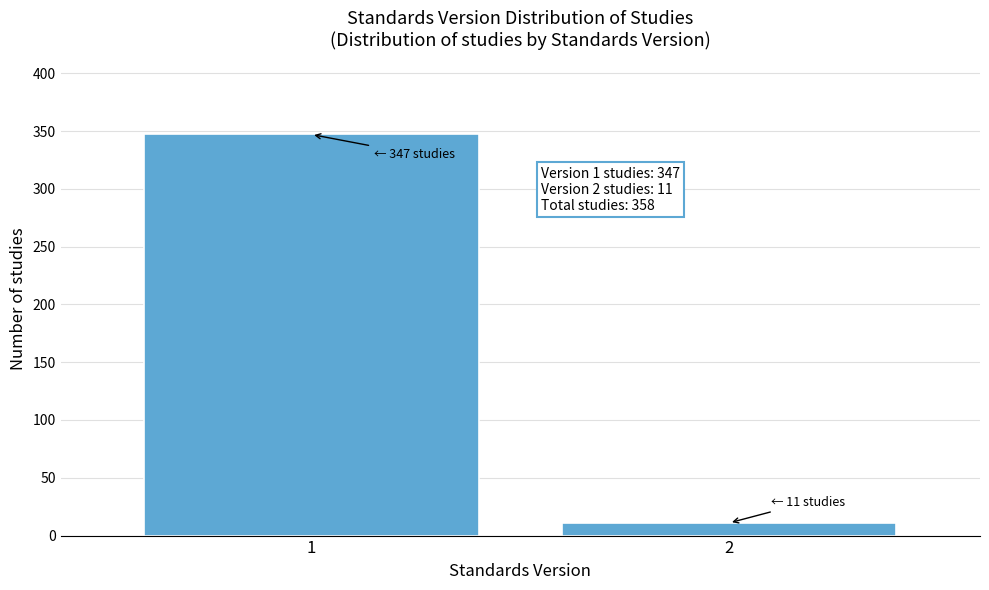

Reading left to right, list all the values displayed in this chart.

347	11